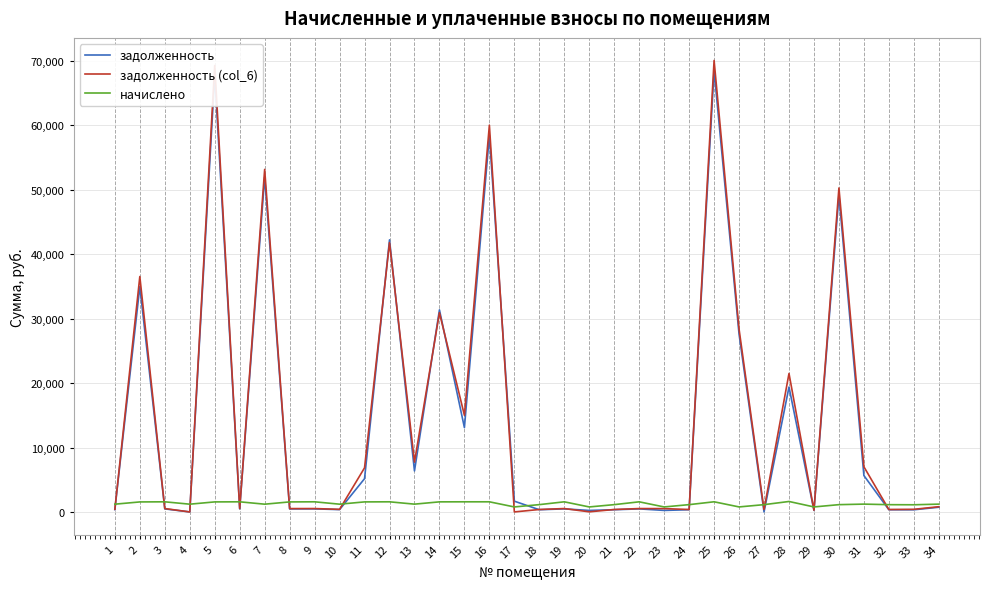

Which series has the widest spread of values?

задолженность (col_6)